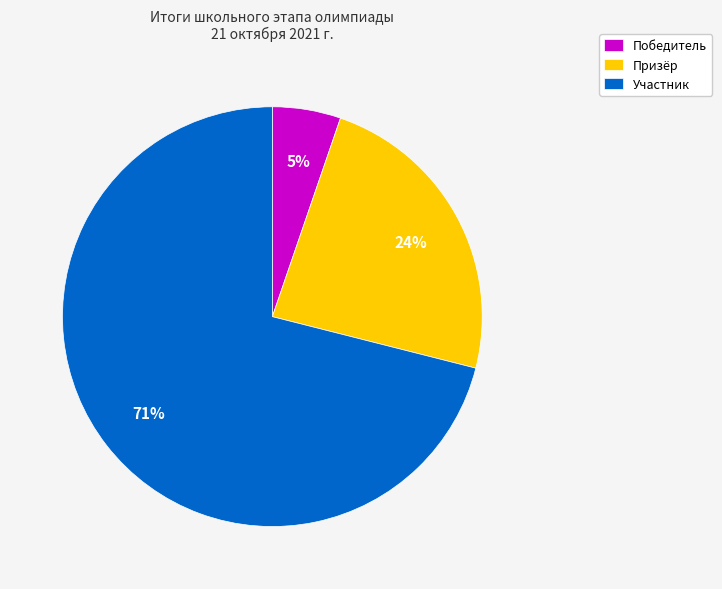

Combined, do Победитель and Участник account for over 50%?

Yes